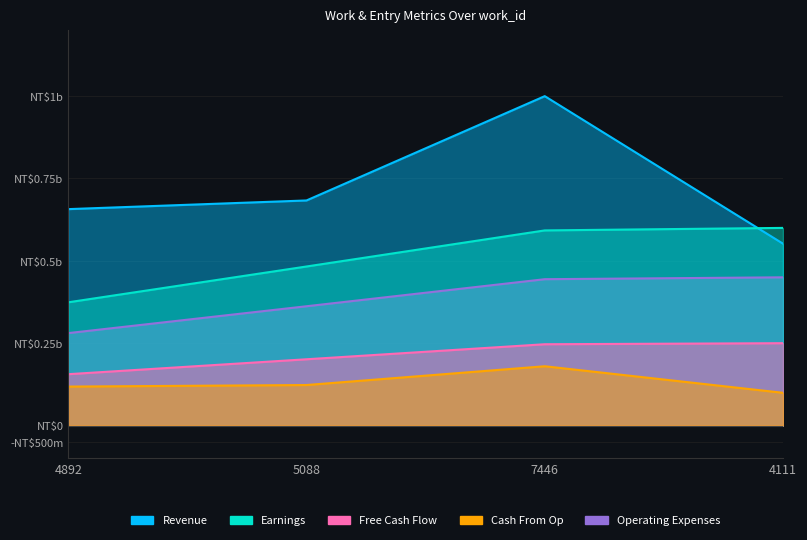

At which category is the sum across all series the highest?

7446